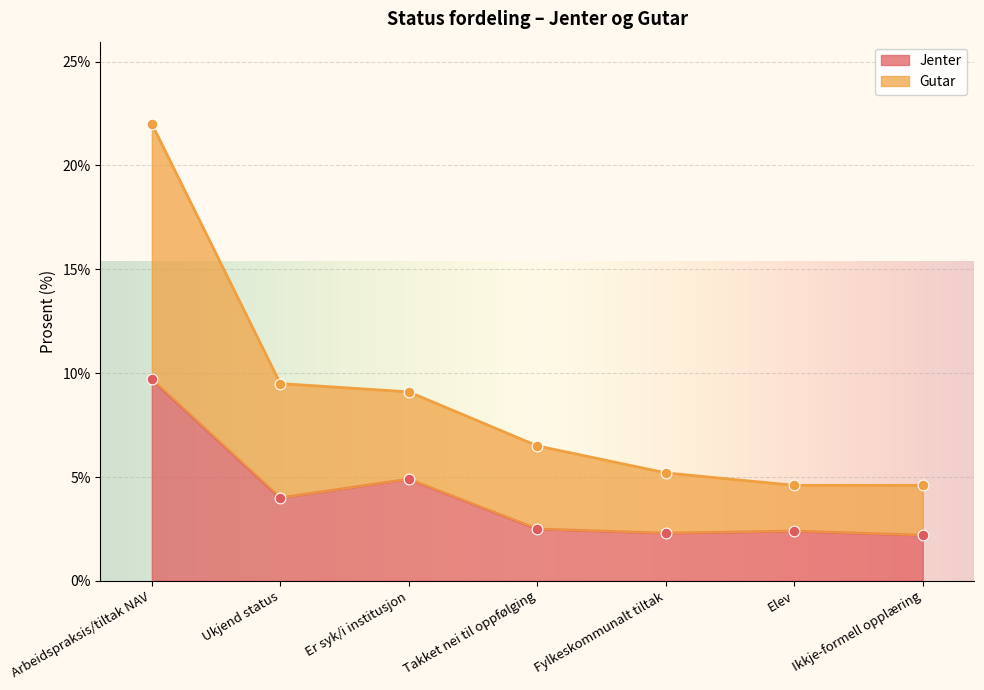

Which series reaches the minimum Y coordinate?

Jenter